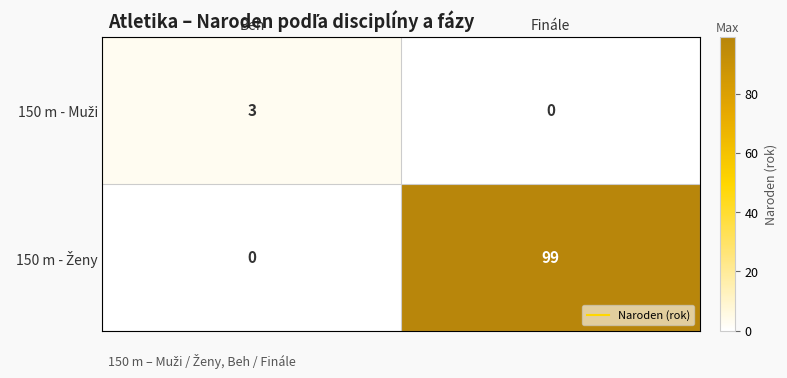

Which label corresponds to the largest value in the chart?

Finále